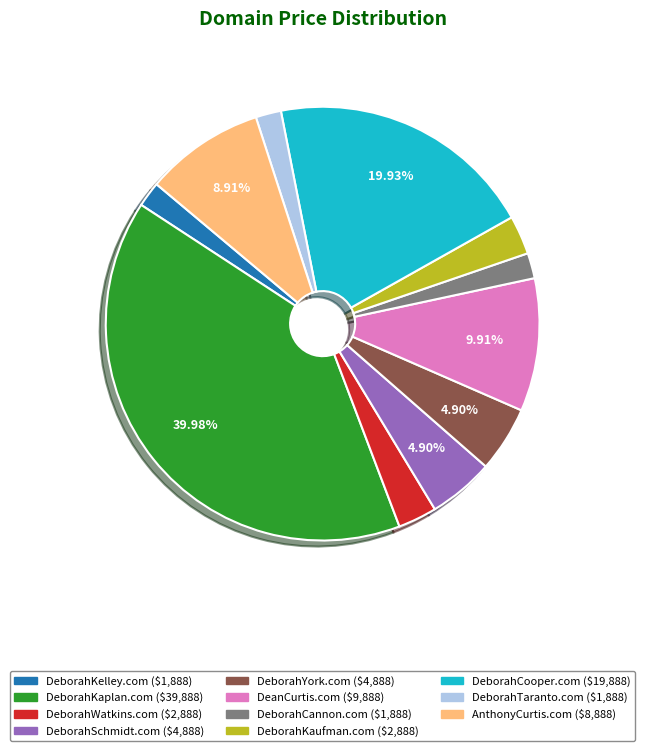

True or false: DeborahKelley.com accounts for 2% of the total.

True